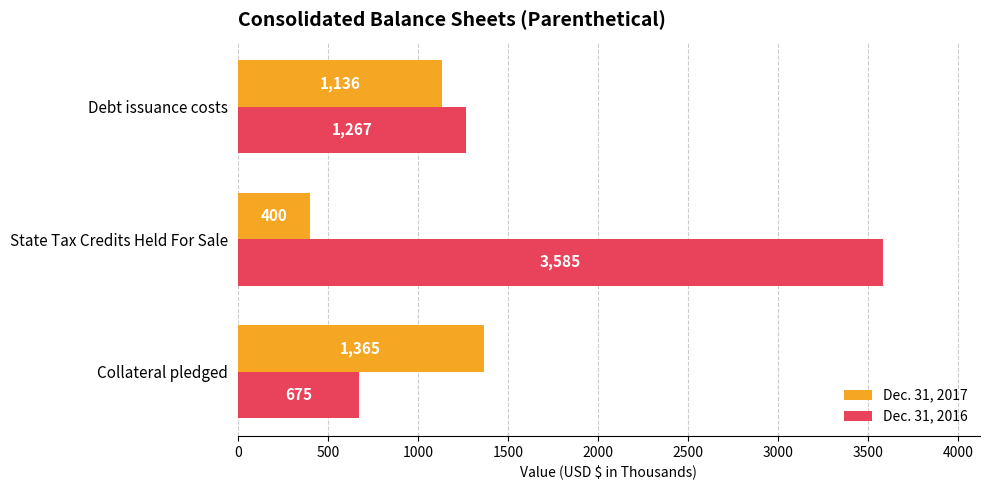

At which category does the chart reach its minimum across all series?

State Tax Credits Held For Sale